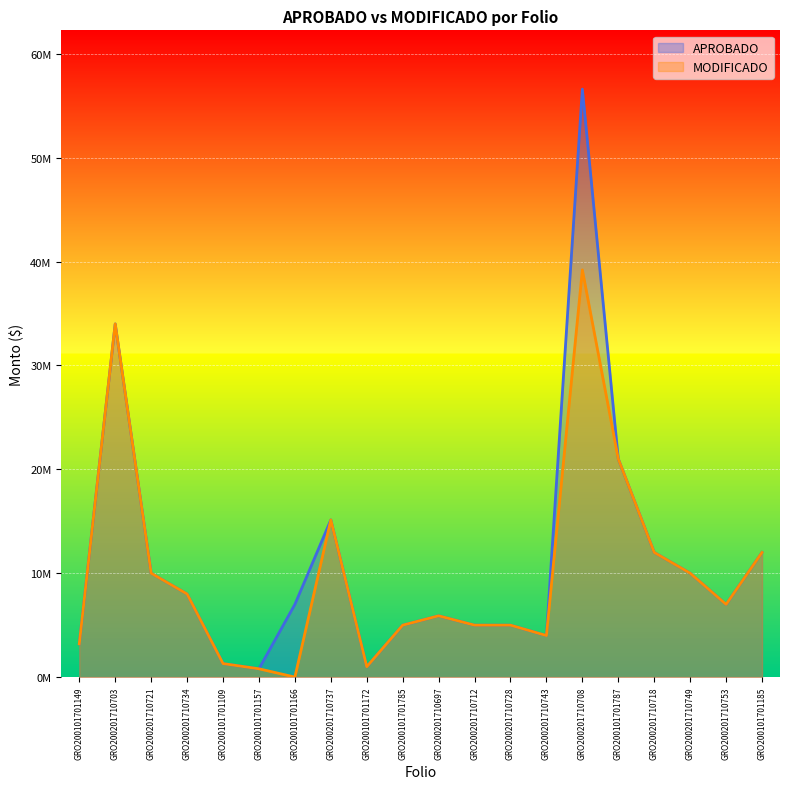

What is the approximate value of MODIFICADO at GRO200201710721?

10000000.0